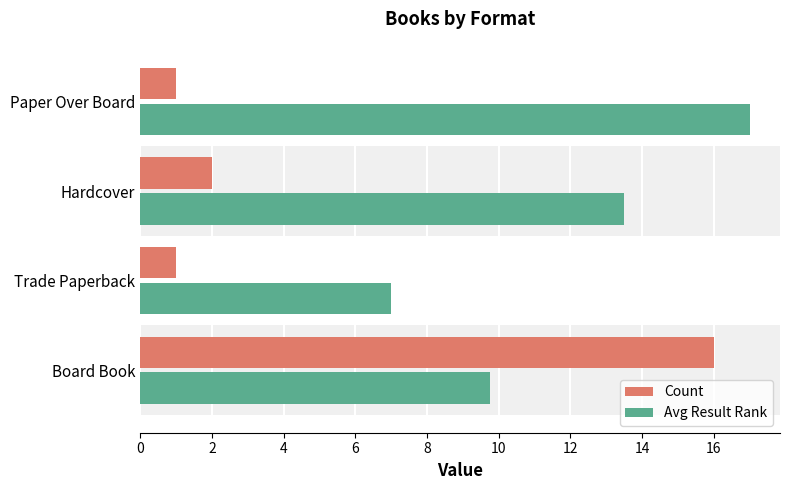

At Trade Paperback, list the series in order from largest to smallest.

Avg Result Rank, Count